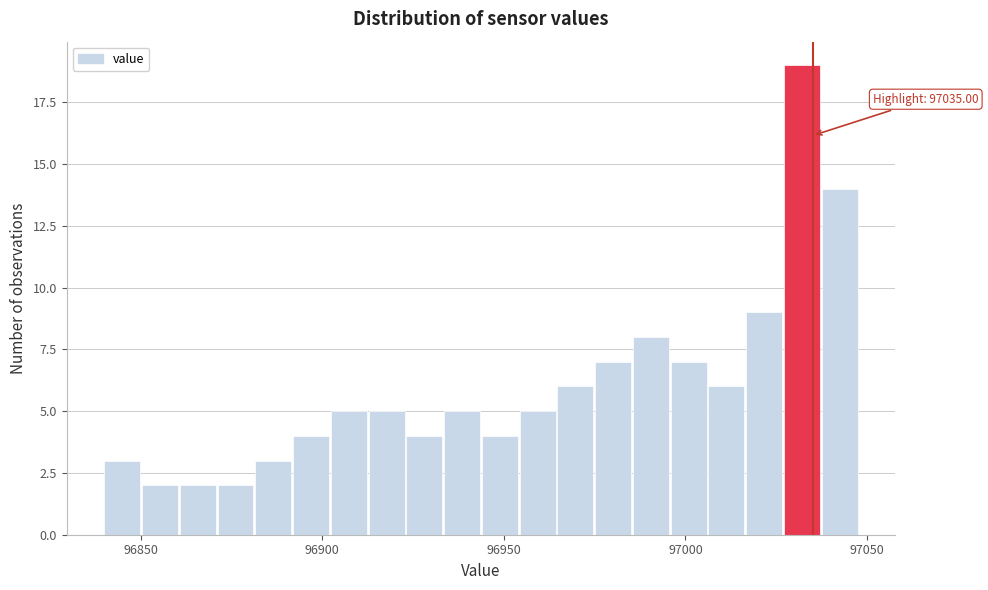

Read against the x-axis, roughly where is the centre of the tallest bar?

97030